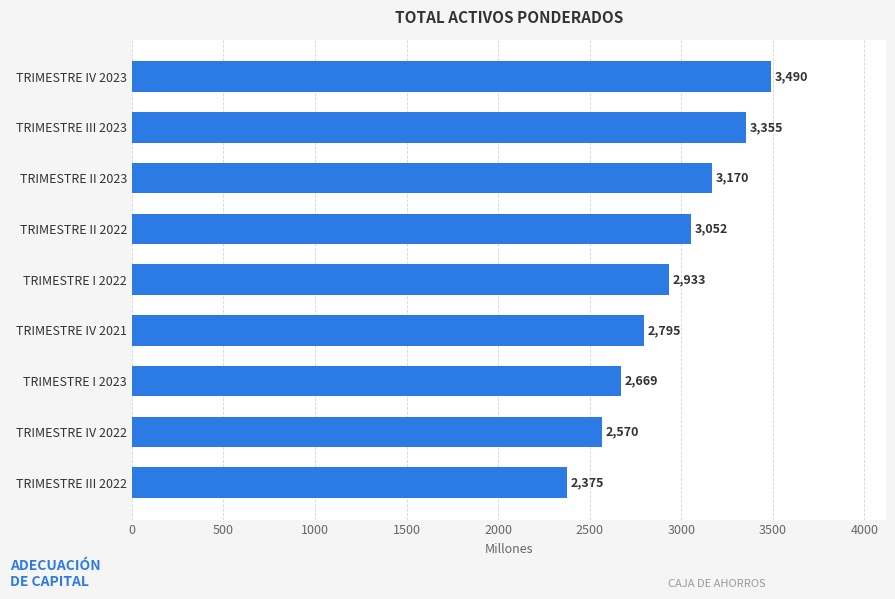

Which has a higher value, TRIMESTRE II 2023 or TRIMESTRE IV 2023?

TRIMESTRE IV 2023